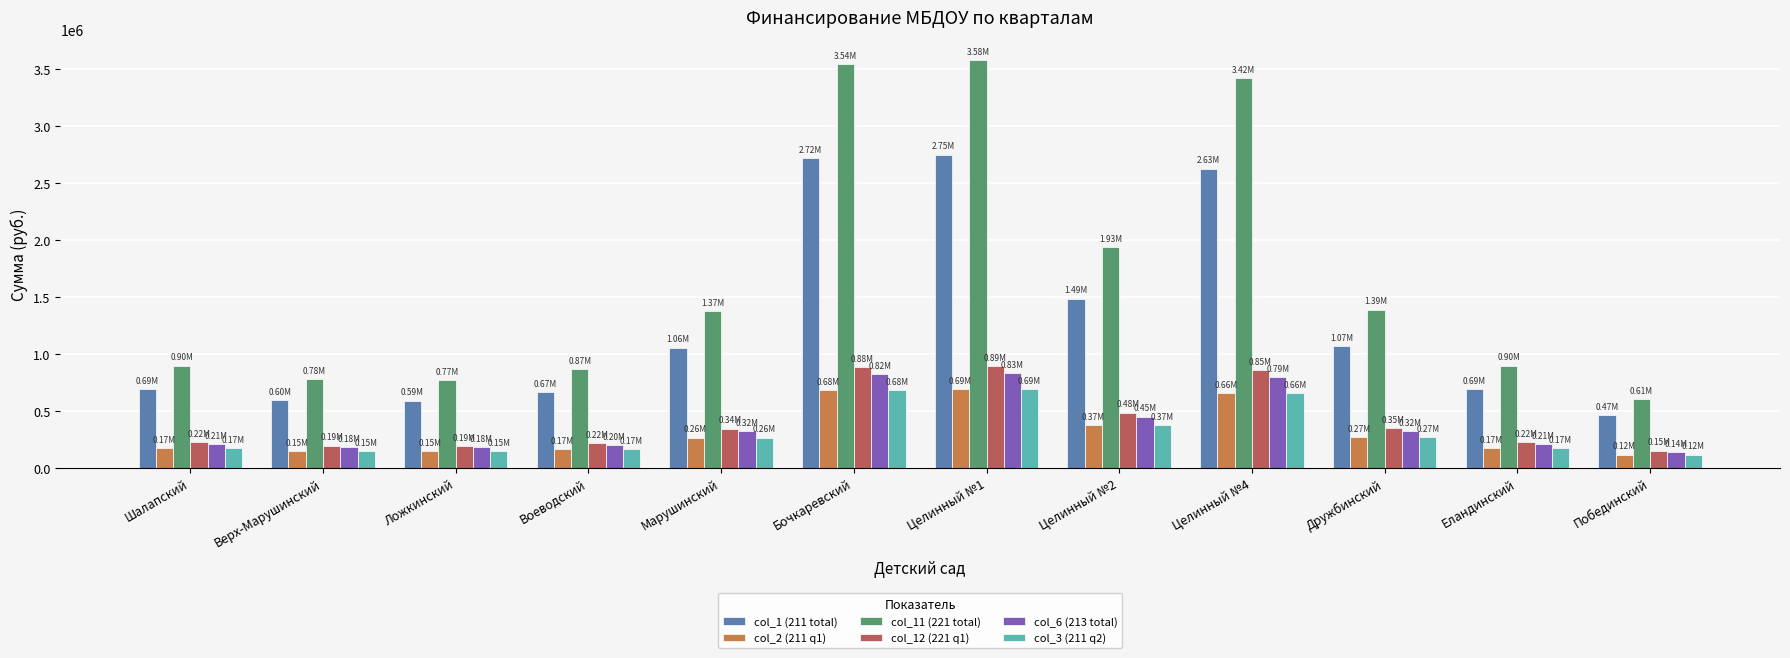

Are the bars grouped side by side (vs. stacked)?

Yes